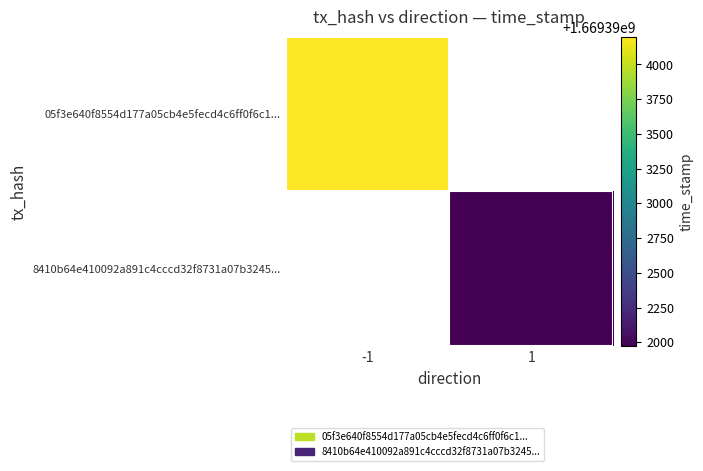

Which has a higher value, 1 or -1?

-1